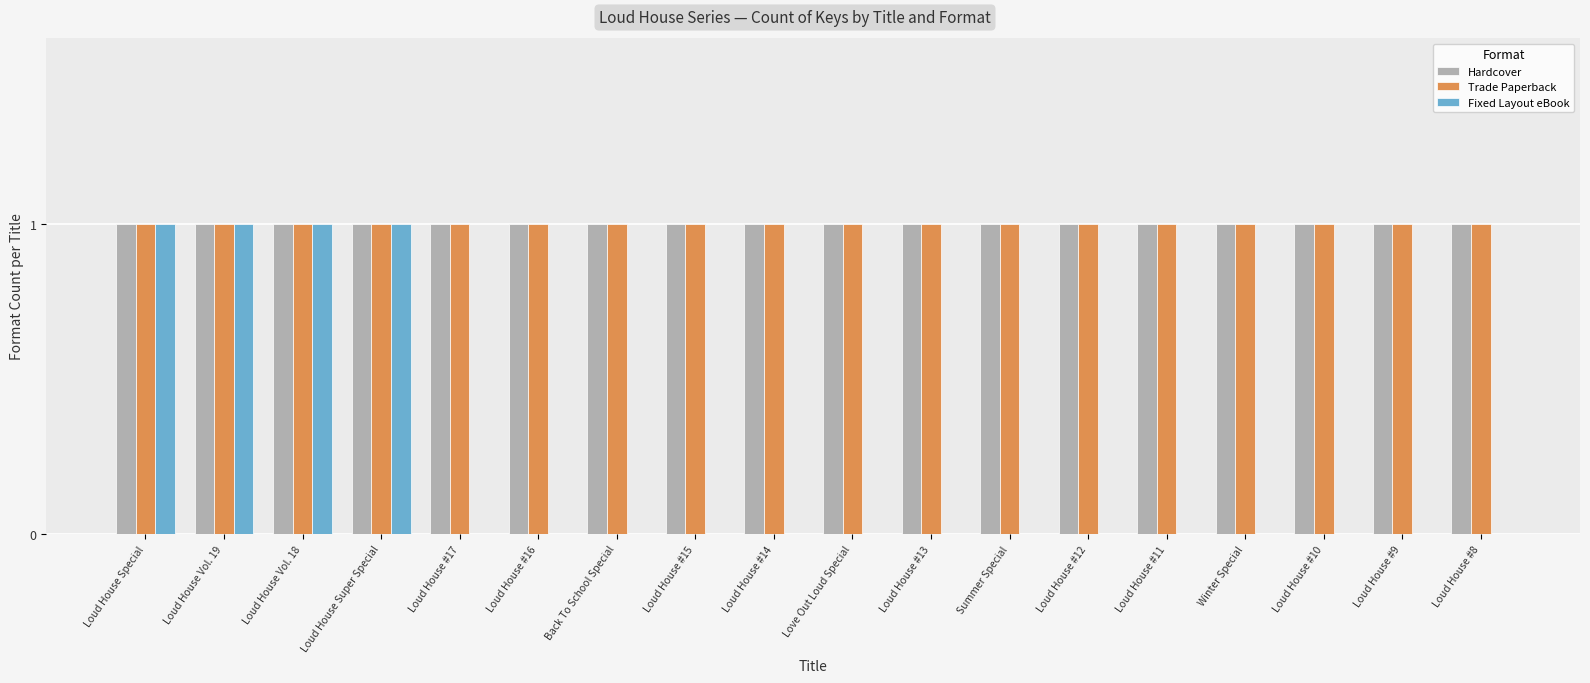

True or false: Fixed Layout eBook has a value of 0 at Loud House #12.

True